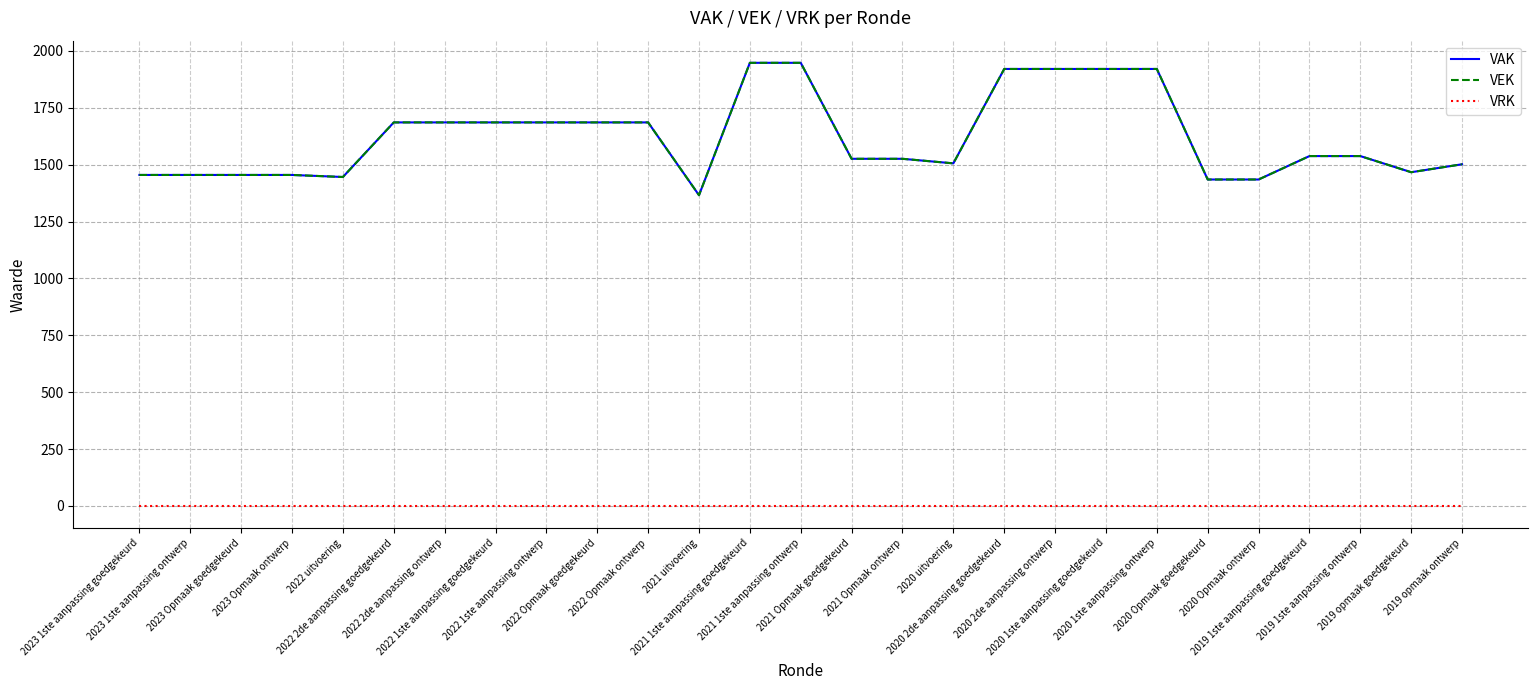

Which series has the widest spread of values?

VAK